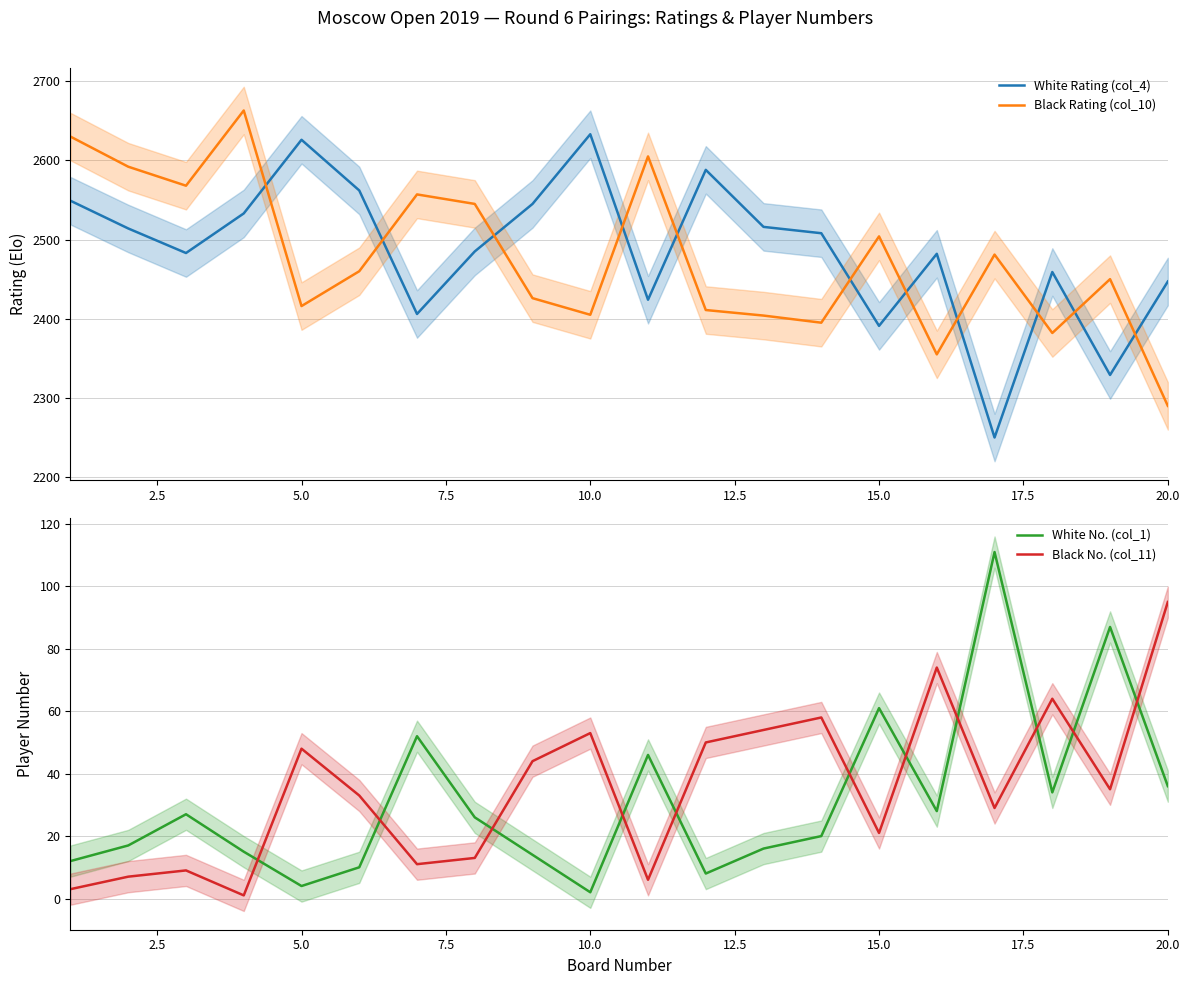

After their last crossing, which series has the higher values: White Rating (col_4) or Black Rating (col_10)?

White Rating (col_4)